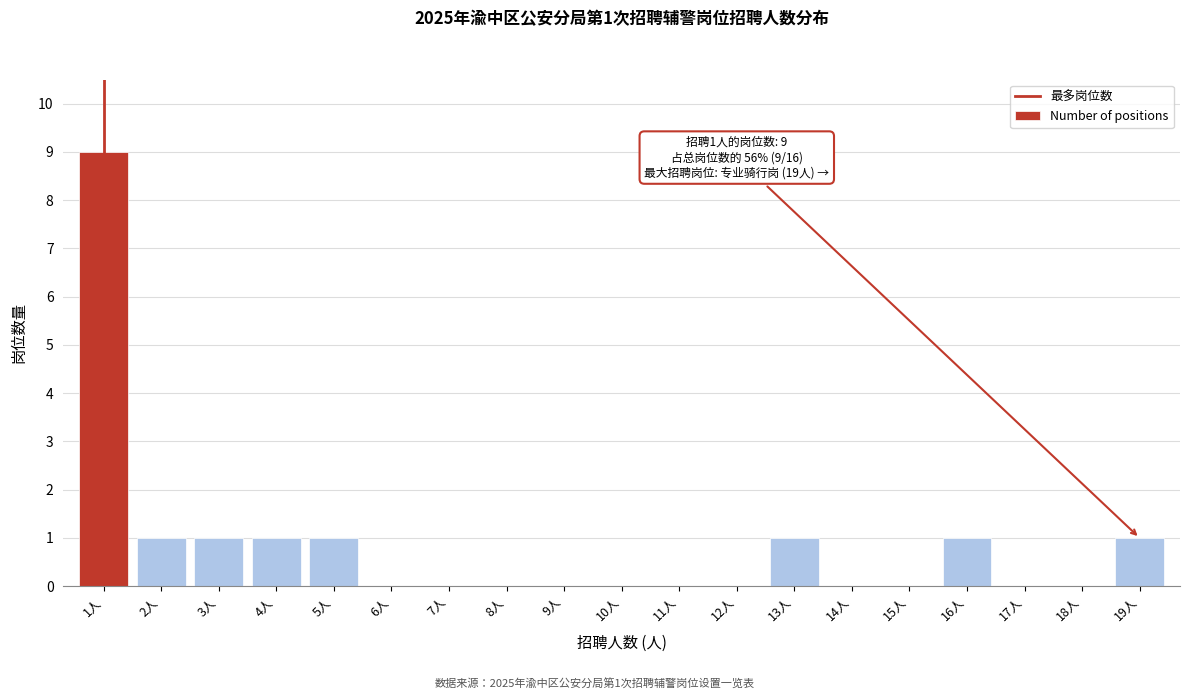

The value at 10人 is 0. True or false?

True